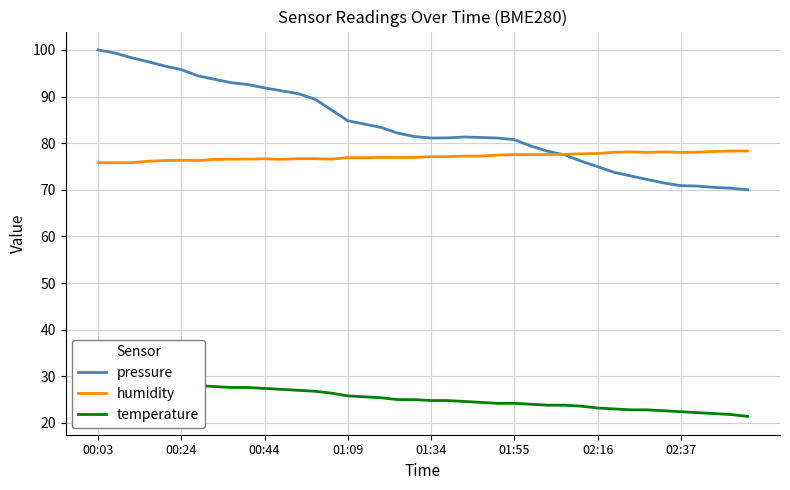

How many data points in temperature are above 25?

18